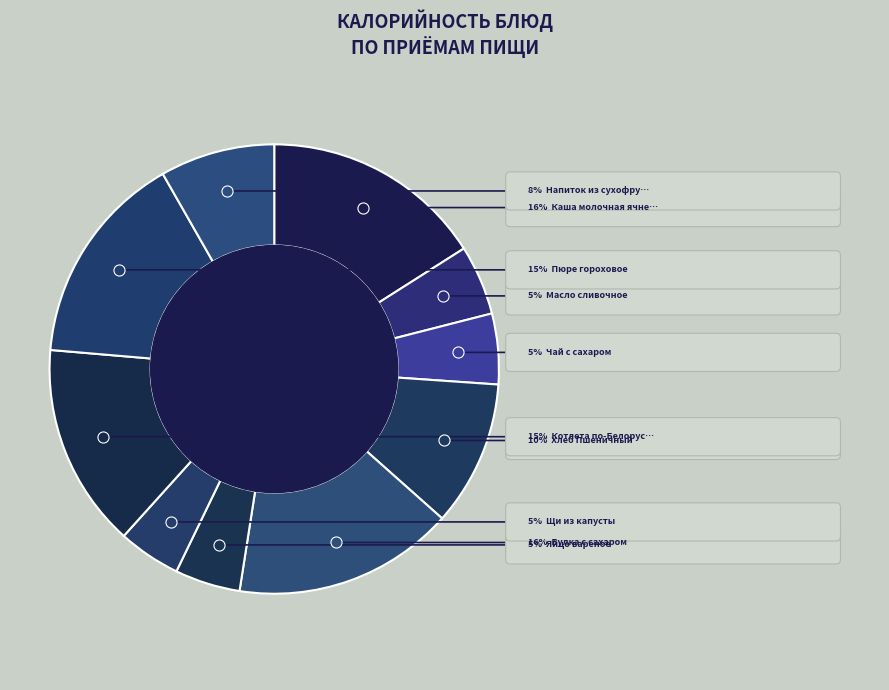

What percentage is NOT represented by Булка с сахаром?

84.1%